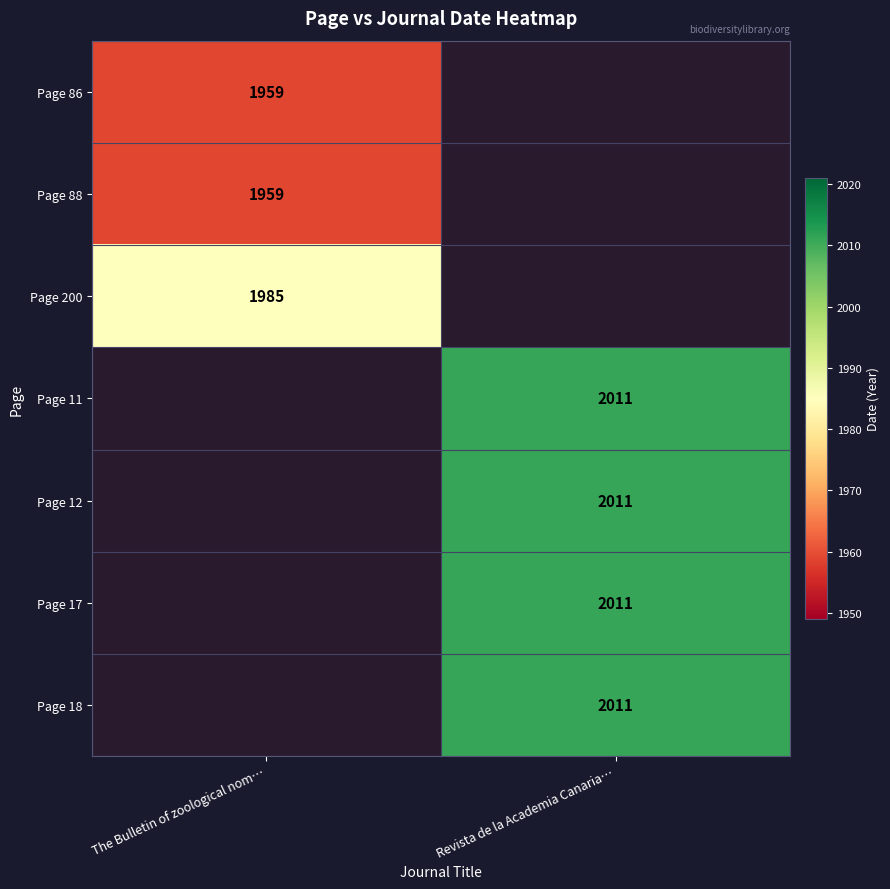

The Page 11 series shows 3243 at Revista de la Academia Canaria…. True or false?

False